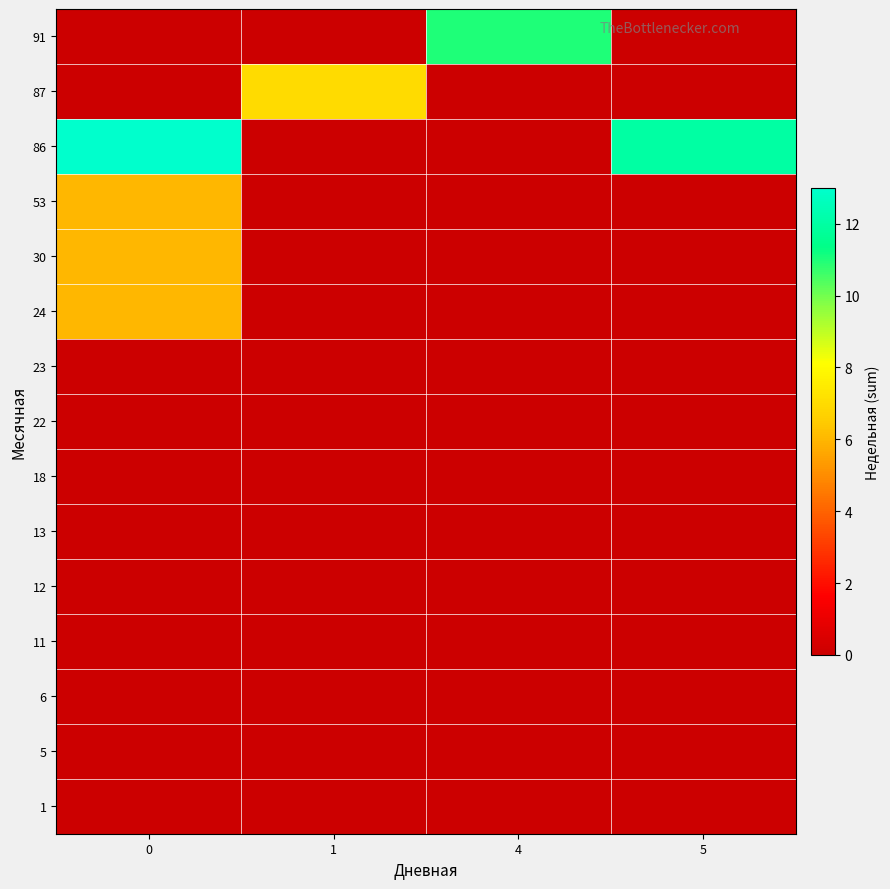

Which has a higher value, 4 or 0?

4